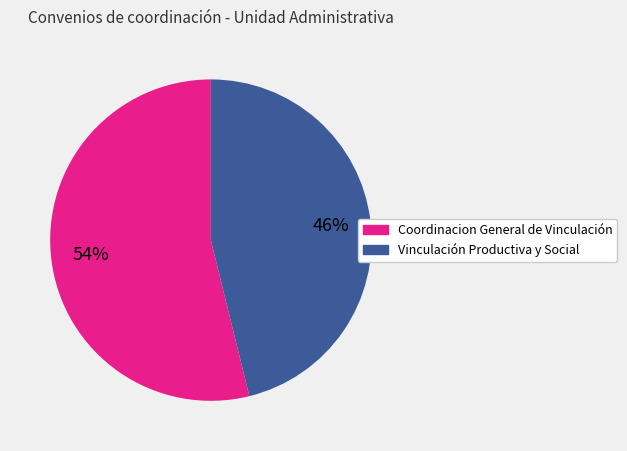

Is there any slice that represents more than half of the pie?

Yes